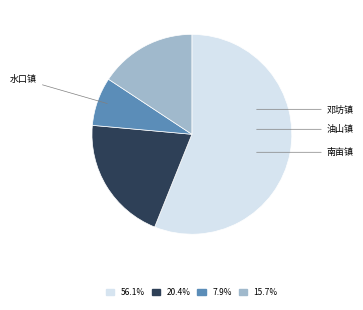

Does any single category account for the majority?

Yes